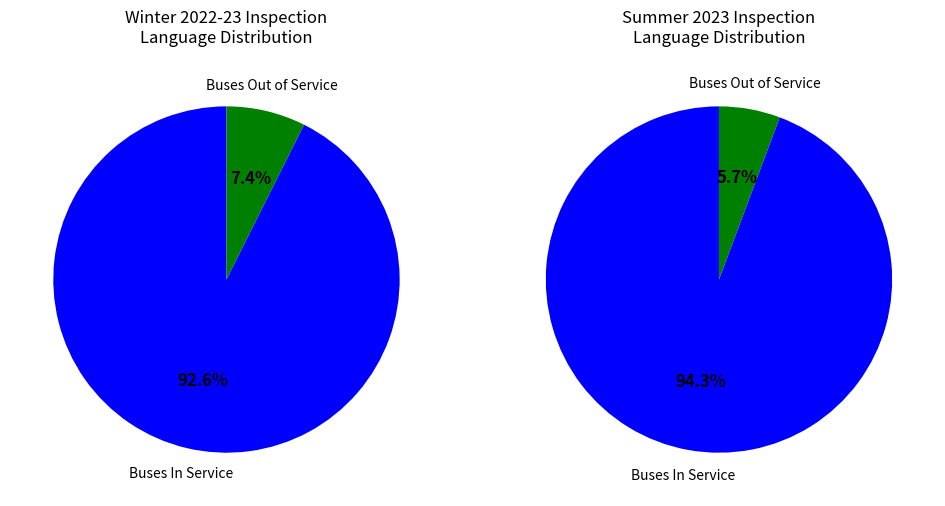

Count the number of slices in the pie.

4